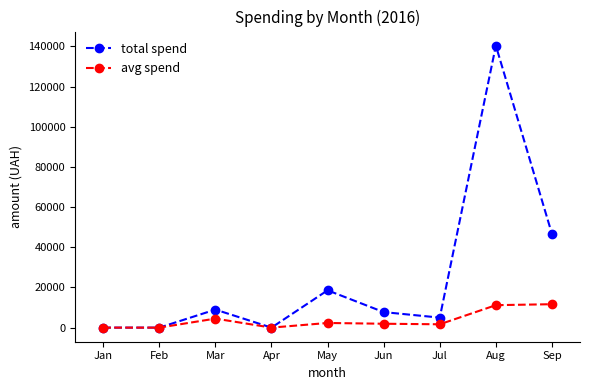

Where is total spend nearest to the value 70176?

Sep